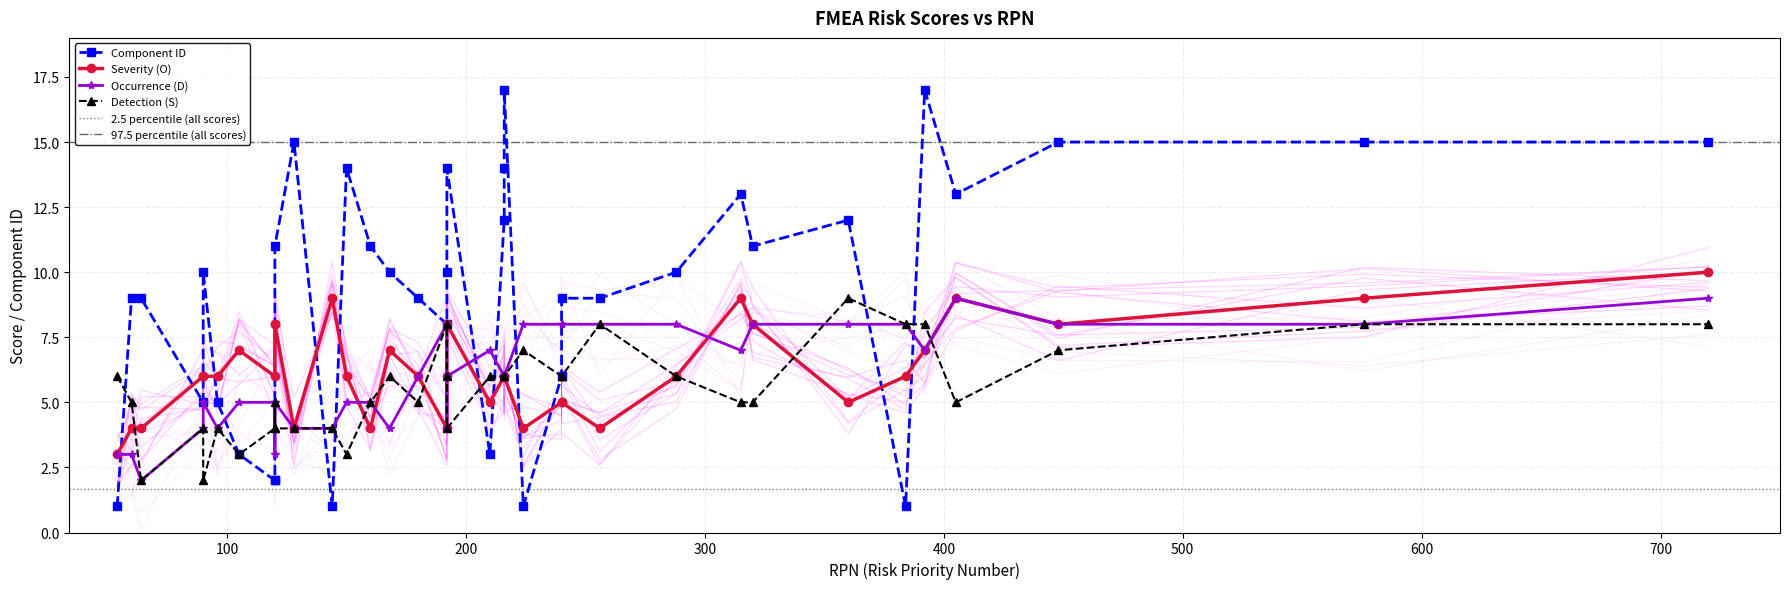

True or false: Occurrence (D) has a value of 5 at 90.

True